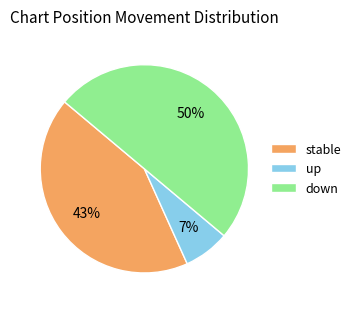

How many segments does this pie chart have?

3